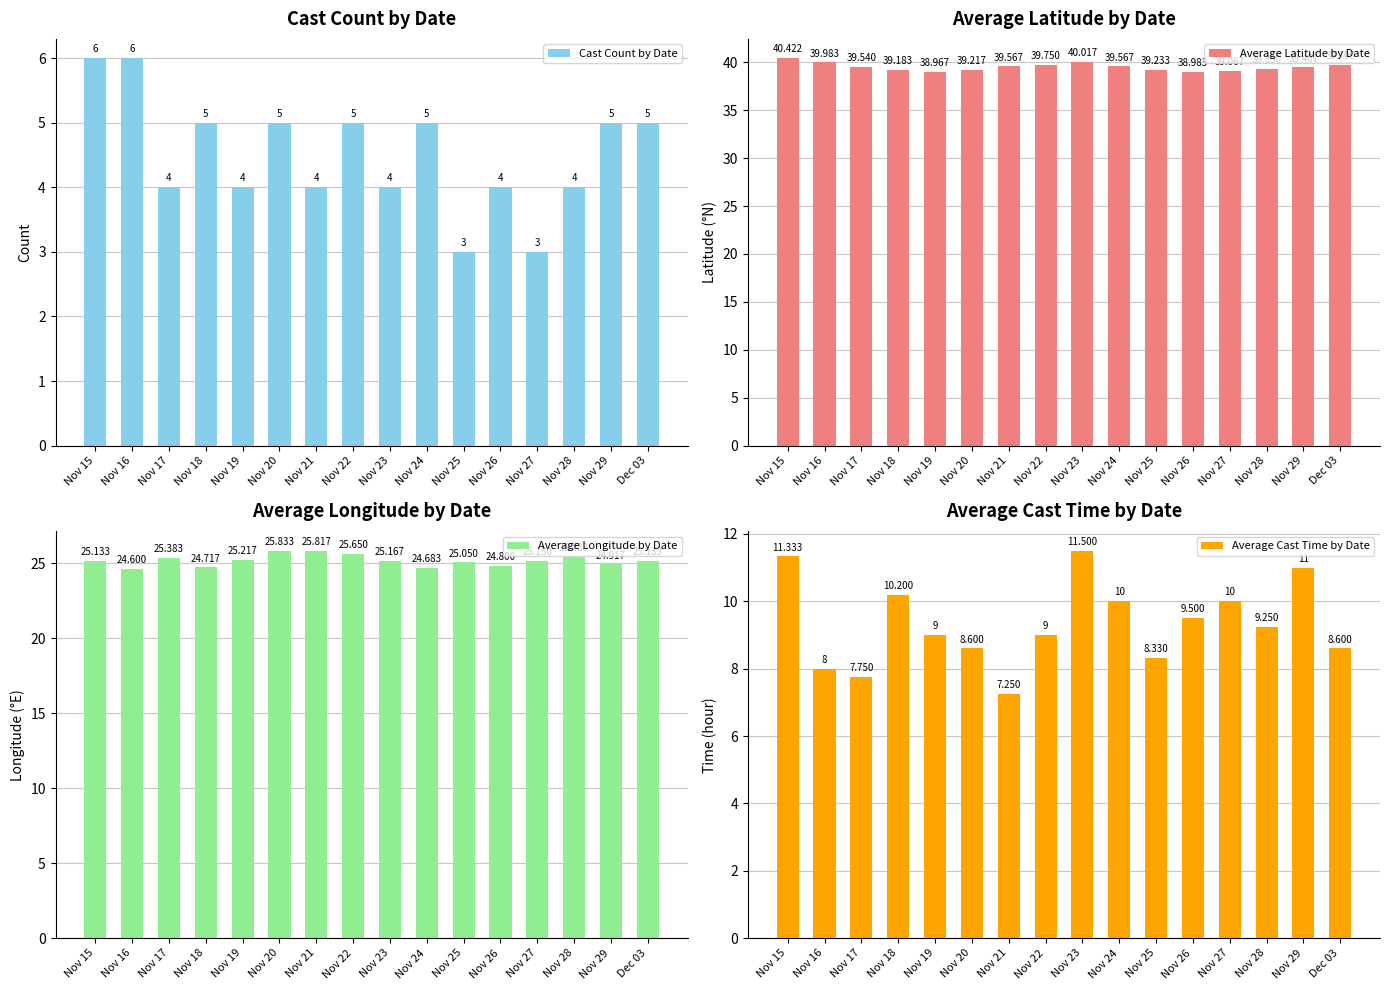

How many data points in Average Latitude by Date are less than 39?

2